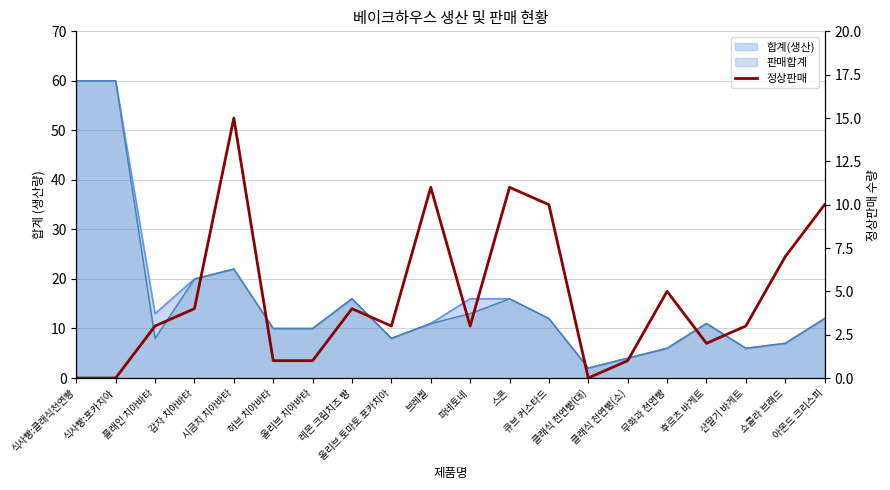

What is the sum of the values at 올리브 치아바타 and 브레첼?

12